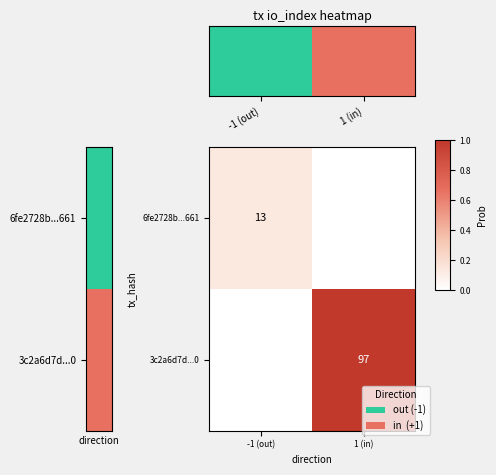

The value of row_1 at 1 is 1.0. True or false?

True